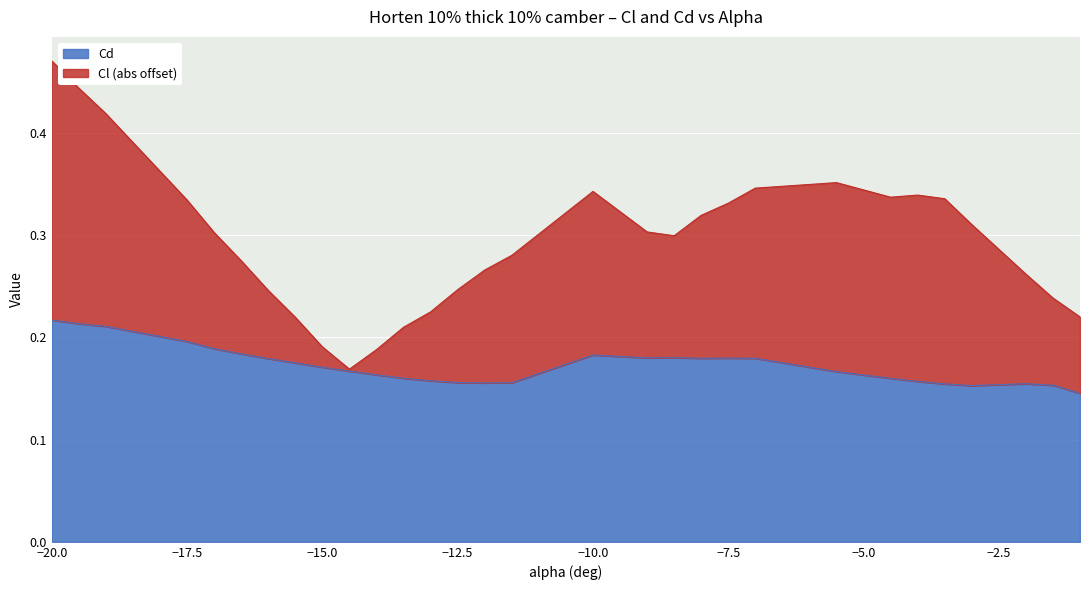

The value at -8 is 0.2. True or false?

True